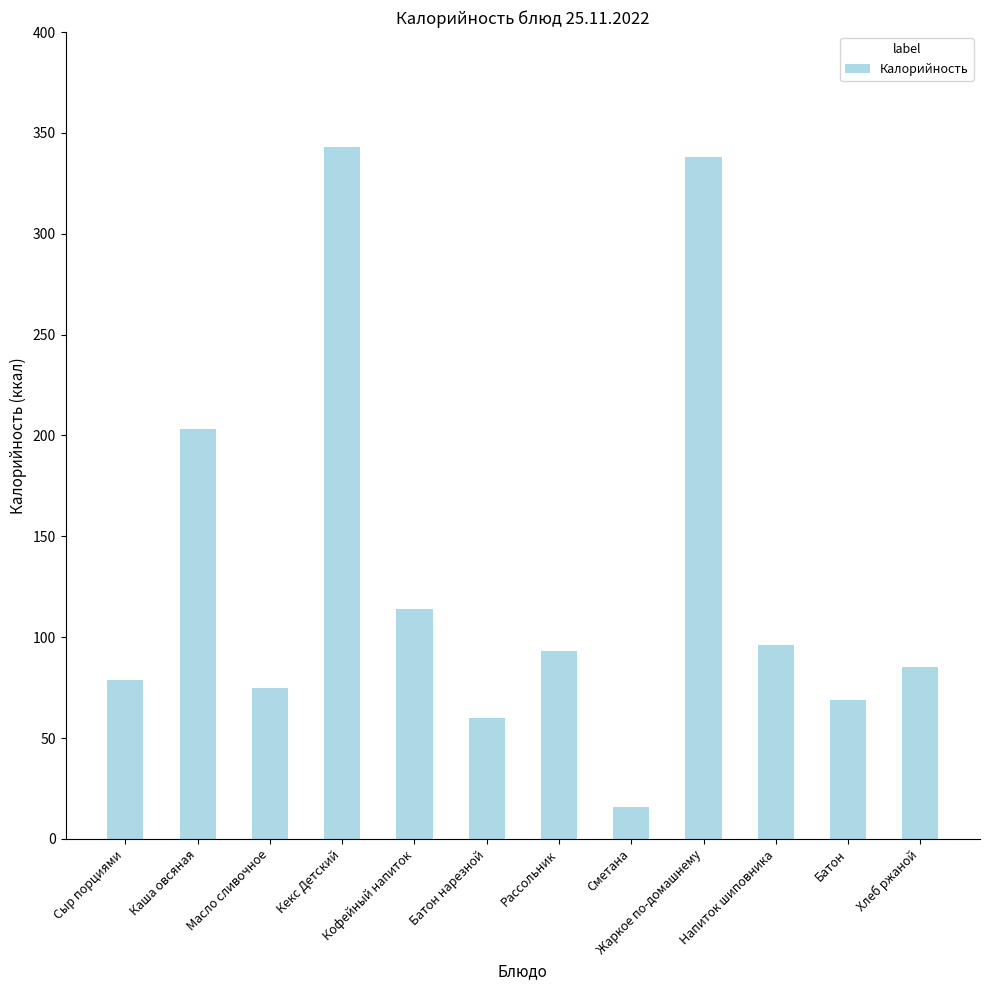

What is the minimum value shown in the chart?

16